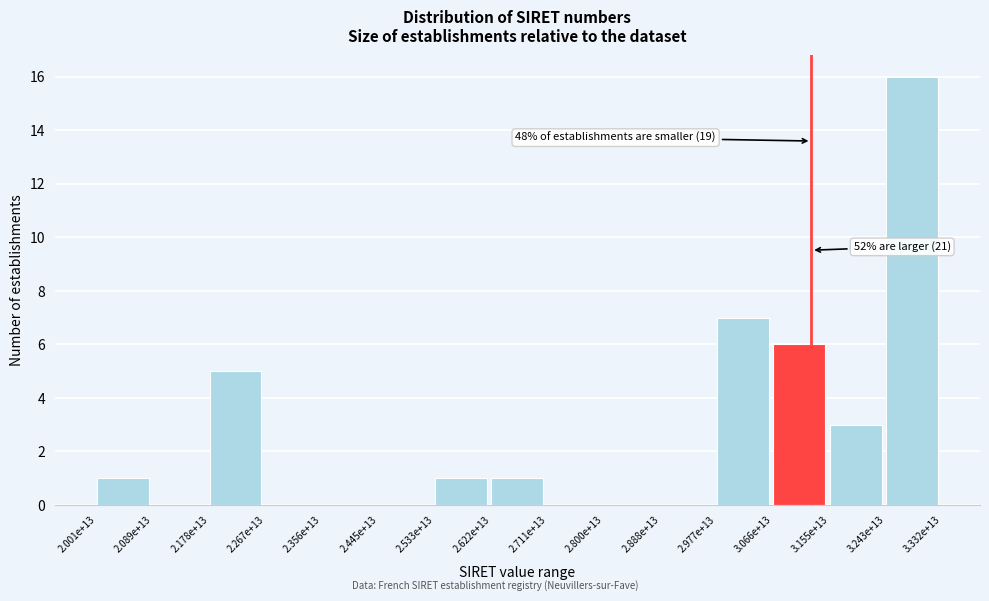

Reading right to left, list all the values displayed in this chart.

3.243e+13=16	3.155e+13=3	3.066e+13=6	2.977e+13=7	2.888e+13=0	2.800e+13=0	2.711e+13=0	2.622e+13=1	2.533e+13=1	2.445e+13=0	2.356e+13=0	2.267e+13=0	2.178e+13=5	2.089e+13=0	2.001e+13=1